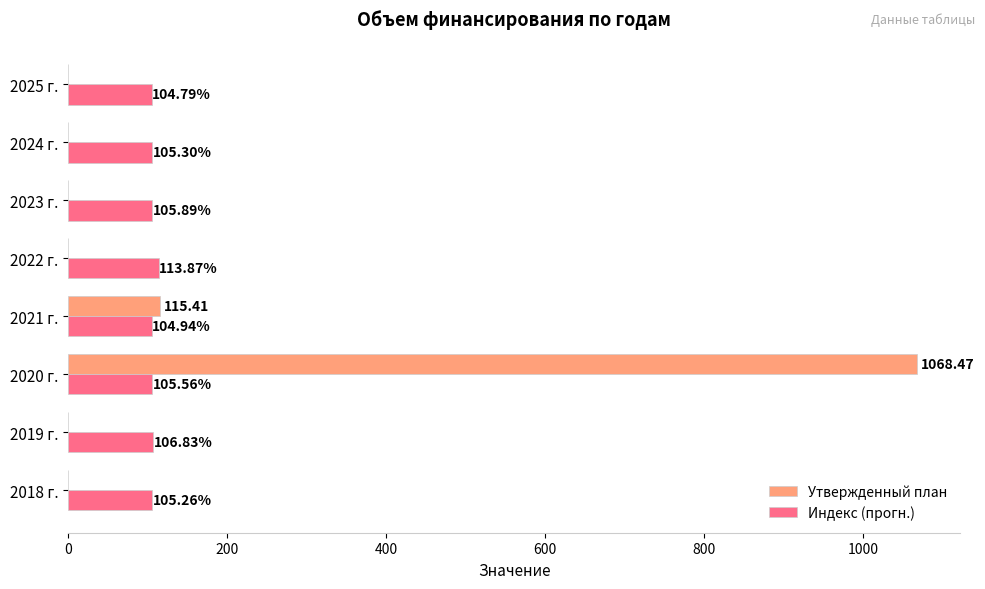

Between 2018 г. and 2019 г., which series saw the biggest shift?

Индекс (прогн.)